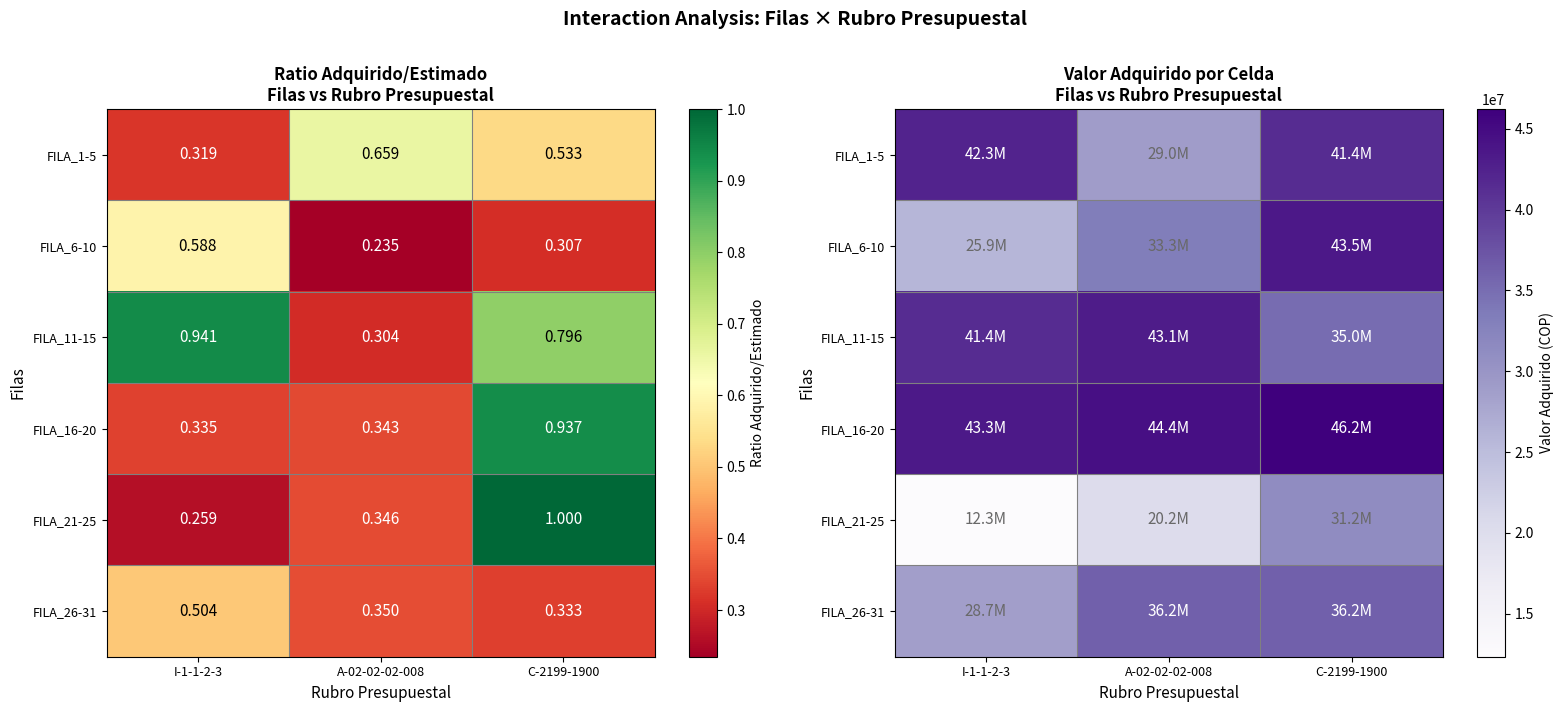

What is the minimum value for FILA_11-15?

35005753